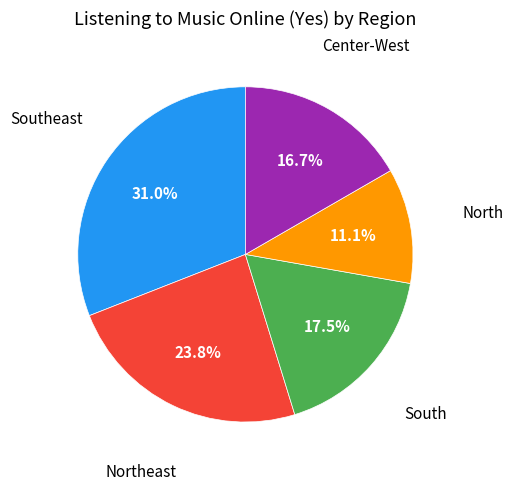

Is there a majority slice in this chart?

No